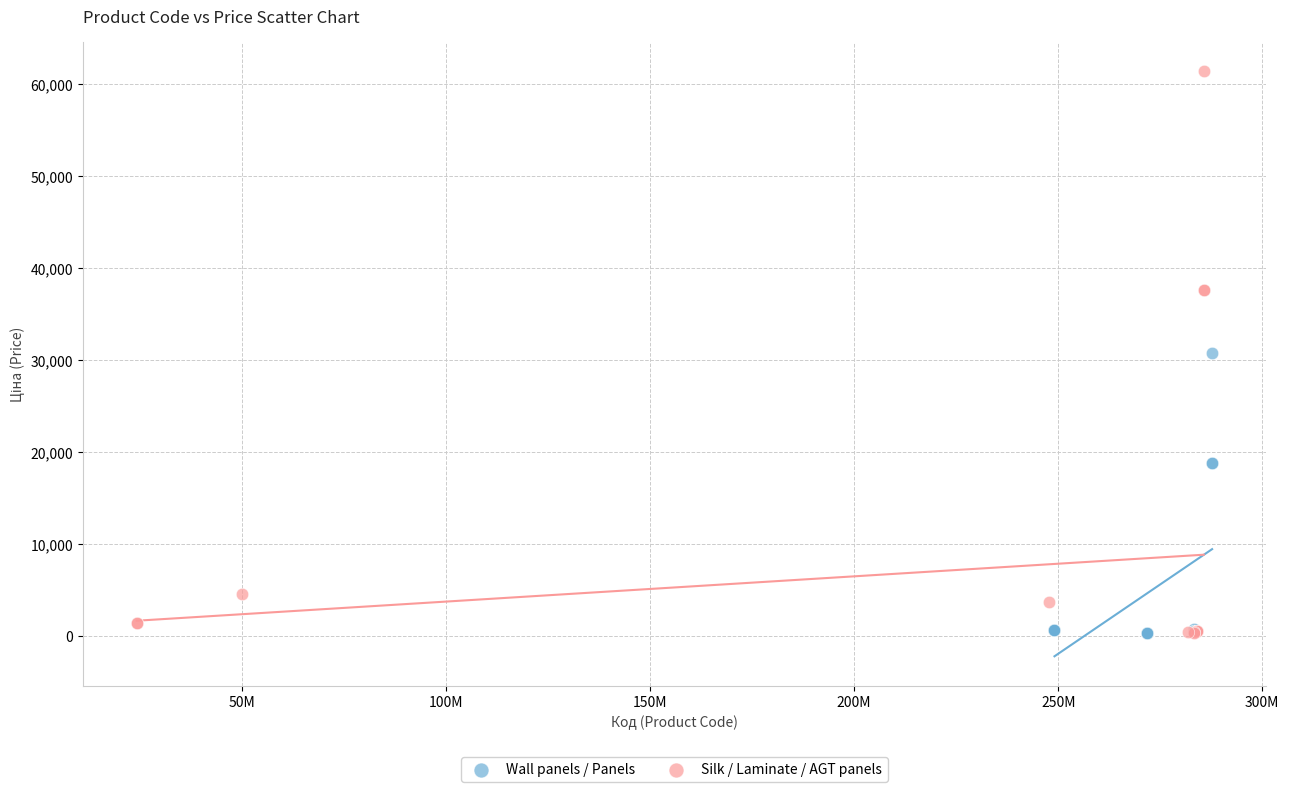

Which series has the largest Y range (max minus min)?

Silk / Laminate / AGT panels